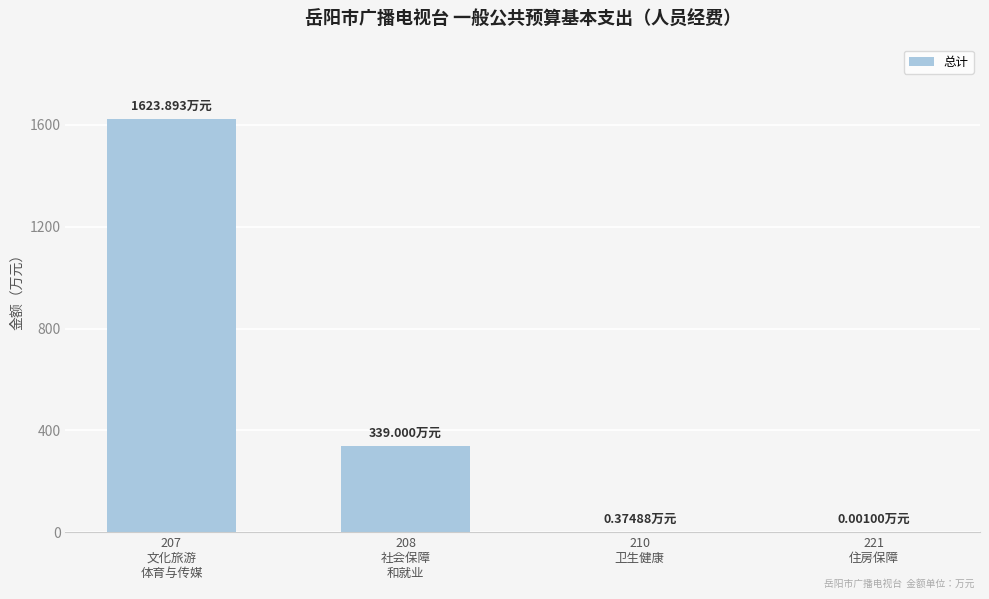

What is the sum of all values?

1963.3